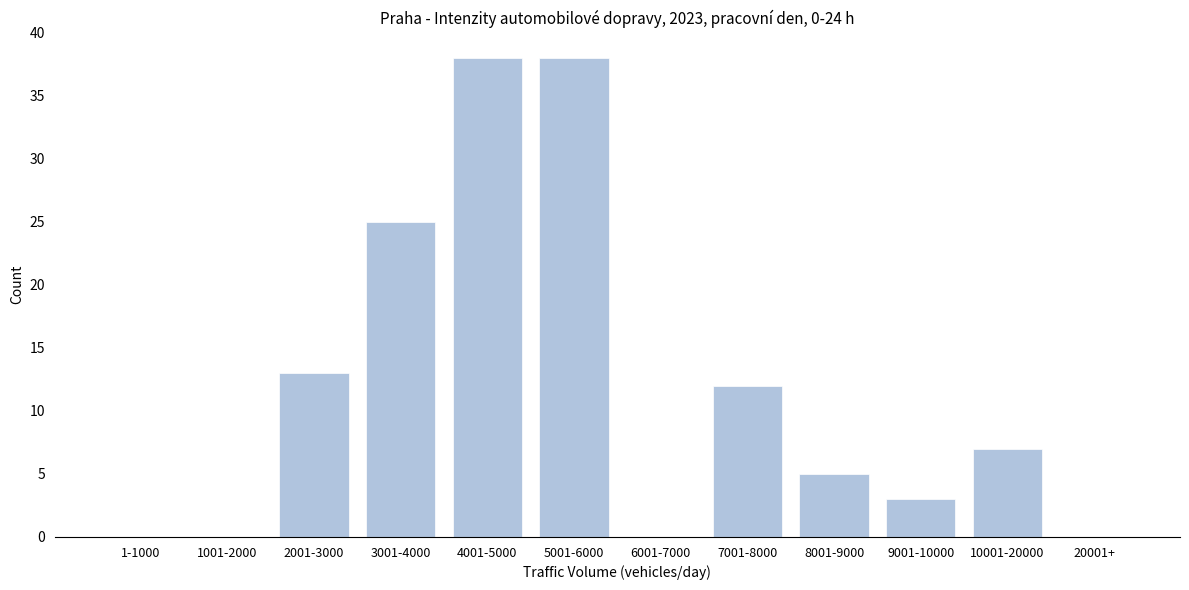

Reading left to right, list all the values displayed in this chart.

1-1000=0	1001-2000=0	2001-3000=13	3001-4000=25	4001-5000=38	5001-6000=38	6001-7000=0	7001-8000=12	8001-9000=5	9001-10000=3	10001-20000=7	20001+=0